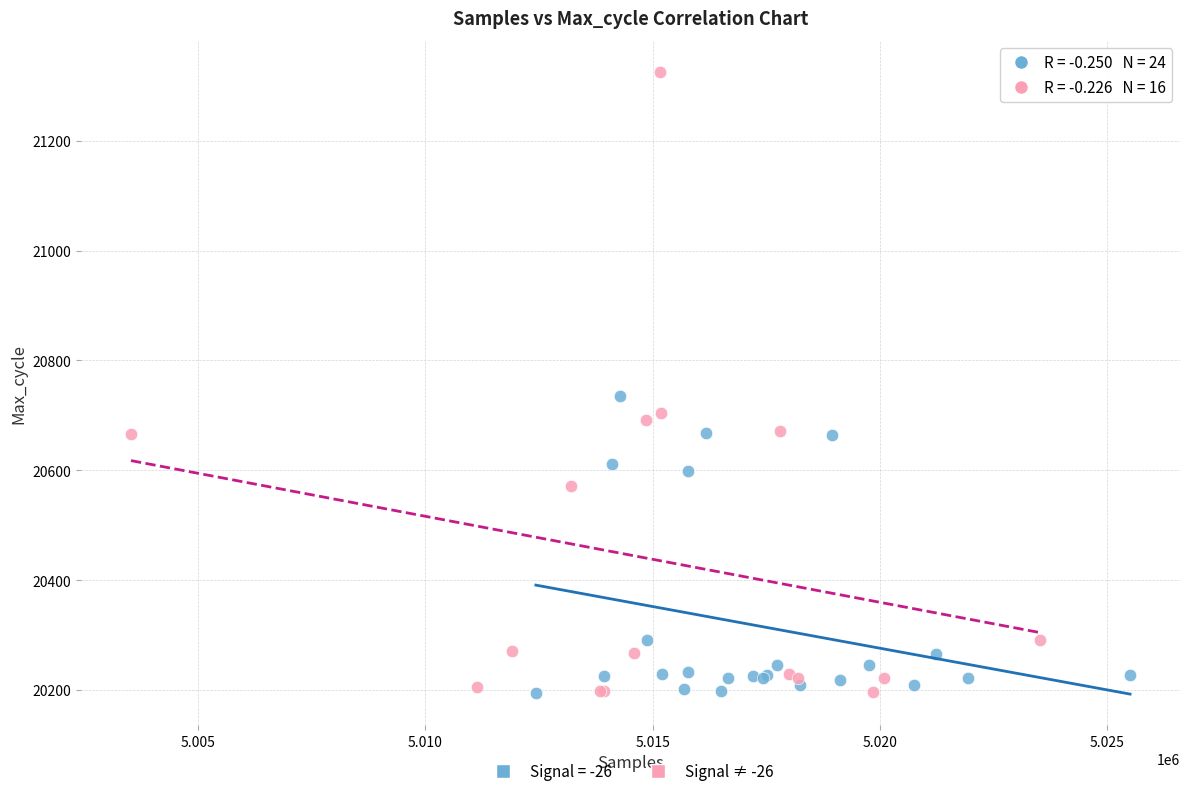

Which series reaches the maximum Y coordinate?

Signal ≠ -26